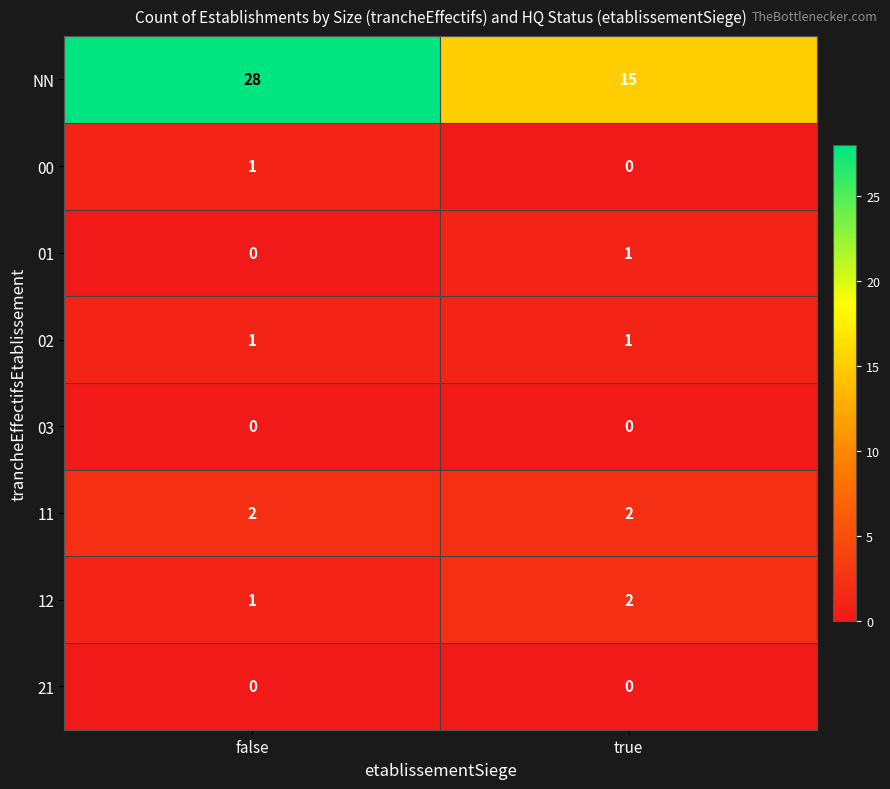

The 02 series shows 1 at true. True or false?

True